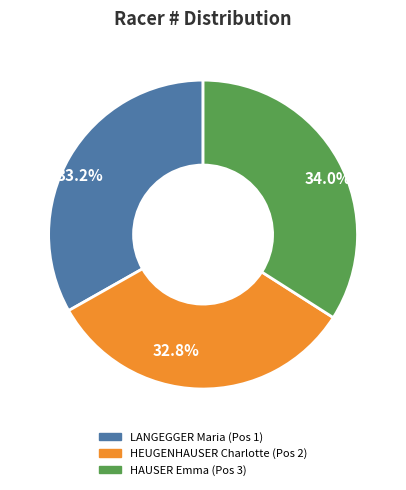

Does 34.0% represent more than half of the total?

No